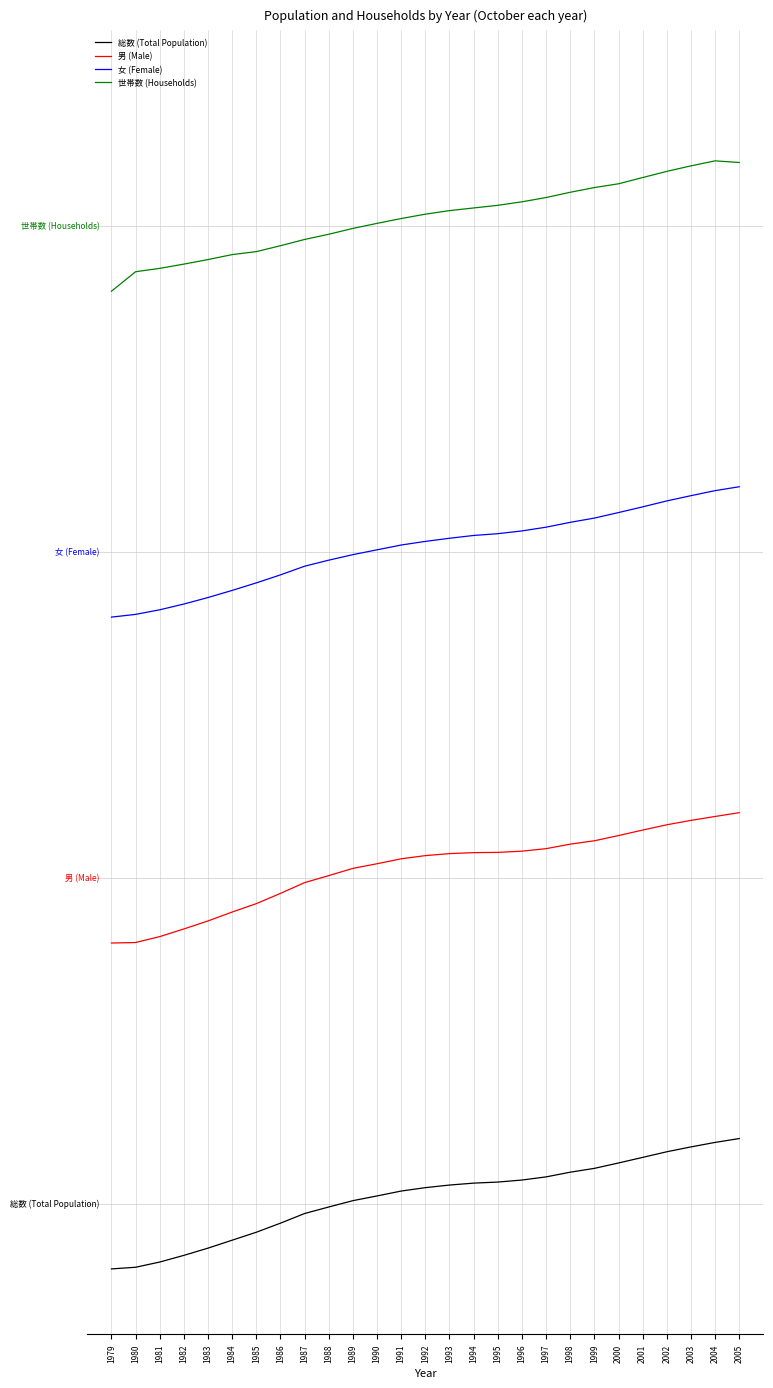

What is the value of the 総数 (Total Population) point at the 6th from the left?

-0.3